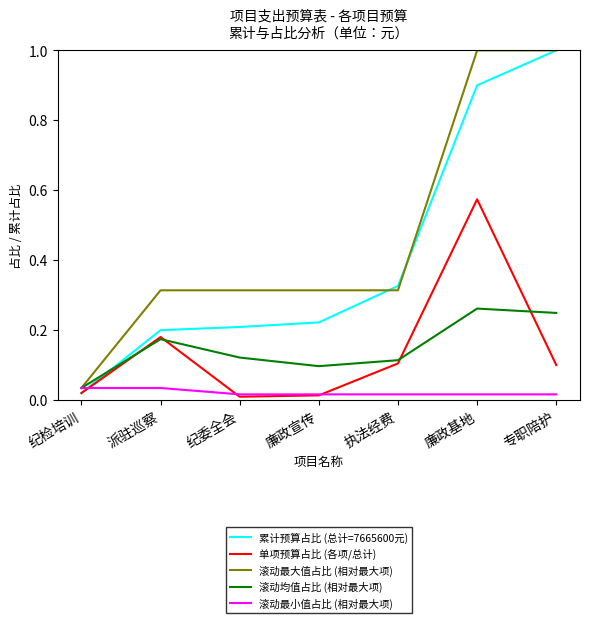

What position from the left is 纪检培训?

1